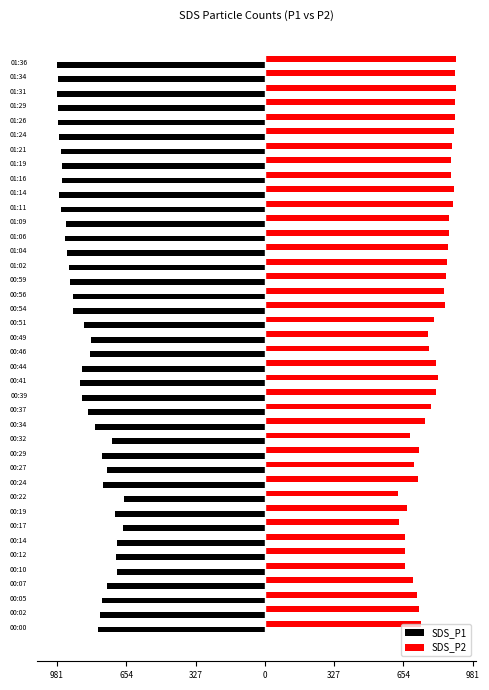

What are all the series names shown in the legend?

SDS_P1, SDS_P2